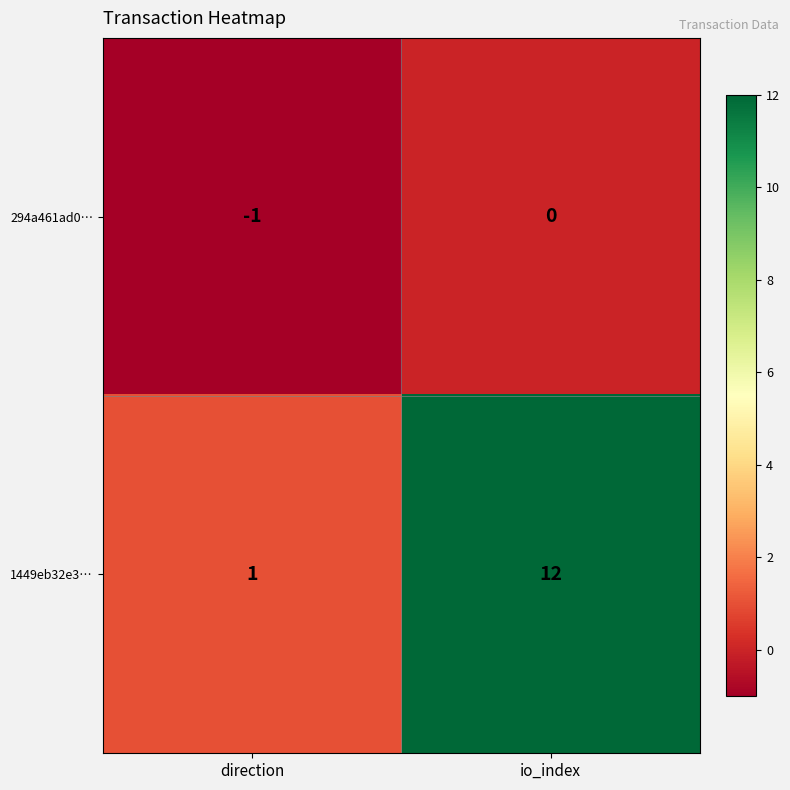

What is the sum of all 1449eb32e3… values?

13